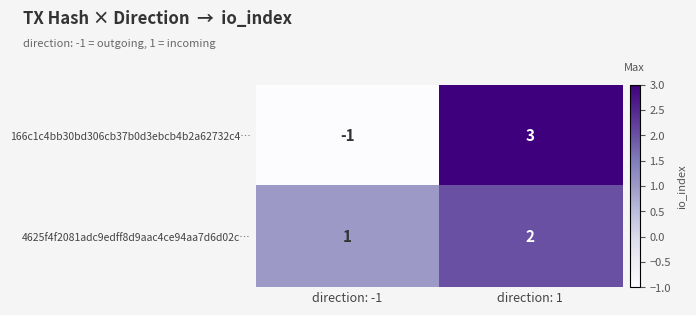

Reading left to right, what are all the values shown in this chart?

166c1c4bb30bd306cb37b0d3ebcb4b2a62732c4…: -1	3
4625f4f2081adc9edff8d9aac4ce94aa7d6d02c…: 1	2